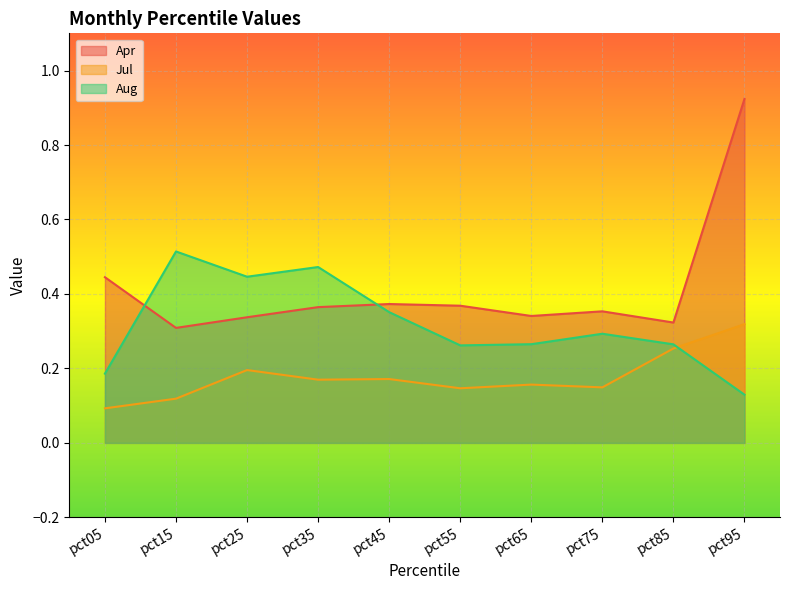

Reading left to right, list all the values displayed in this chart.

Apr: 0.4	0.3	0.3	0.4	0.4	0.4	0.3	0.4	0.3	0.9
Jul: 0.1	0.1	0.2	0.2	0.2	0.1	0.2	0.1	0.3	0.3
Aug: 0.2	0.5	0.4	0.5	0.4	0.3	0.3	0.3	0.3	0.1